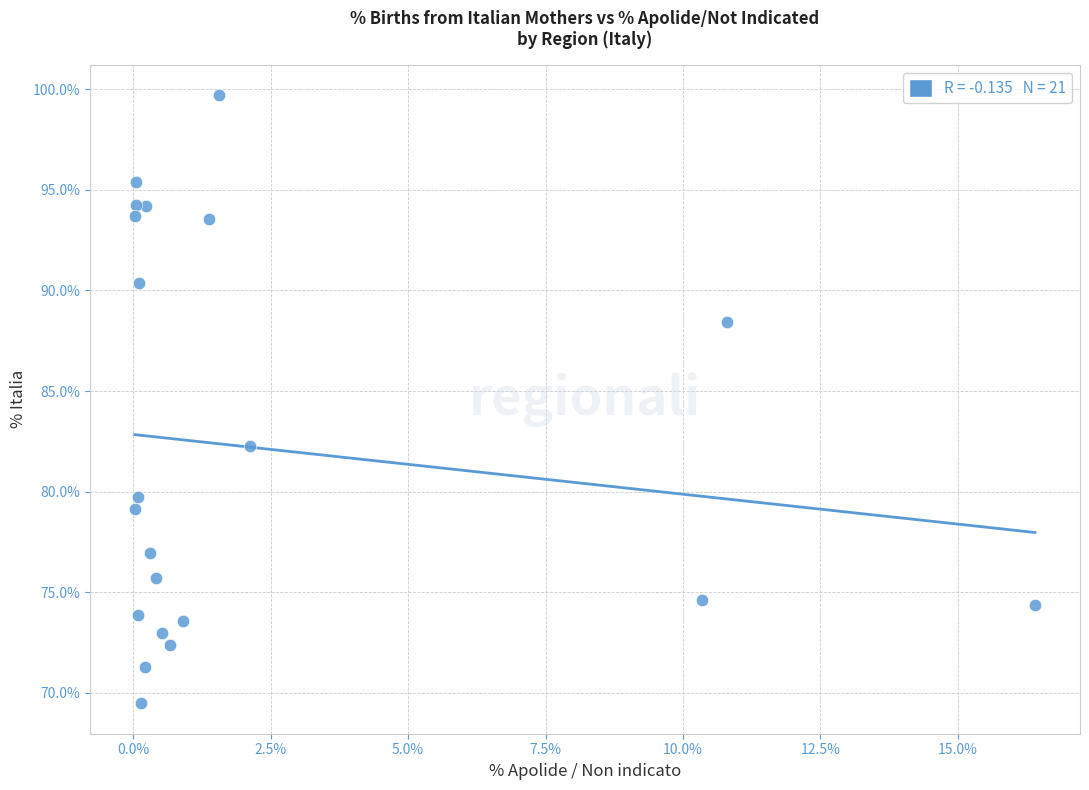

What Y value in the scatter plot is closest to 84?

82.3